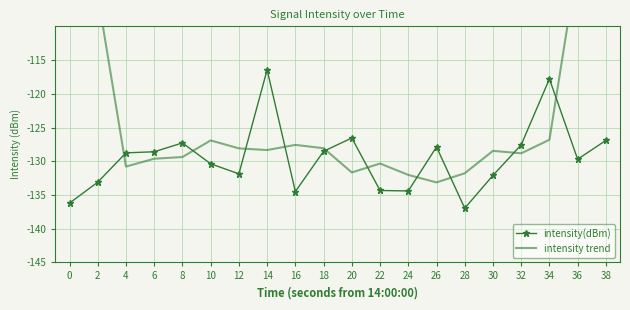

Reading left to right, what are all the values shown in this chart?

intensity(dBm): 0=-136.2	2=-133.1	4=-128.8	6=-128.6	8=-127.3	10=-130.4	12=-131.9	14=-116.4	16=-134.5	18=-128.5	20=-126.5	22=-134.3	24=-134.4	26=-127.9	28=-137.0	30=-132.1	32=-127.6	34=-117.8	36=-129.7	38=-126.9
intensity trend: 0=-79.6	2=-105.3	4=-130.8	6=-129.6	8=-129.4	10=-126.9	12=-128.1	14=-128.3	16=-127.6	18=-128.1	20=-131.7	22=-130.3	24=-132.0	26=-133.1	28=-131.8	30=-128.5	32=-128.8	34=-126.8	36=-100.4	38=-74.9